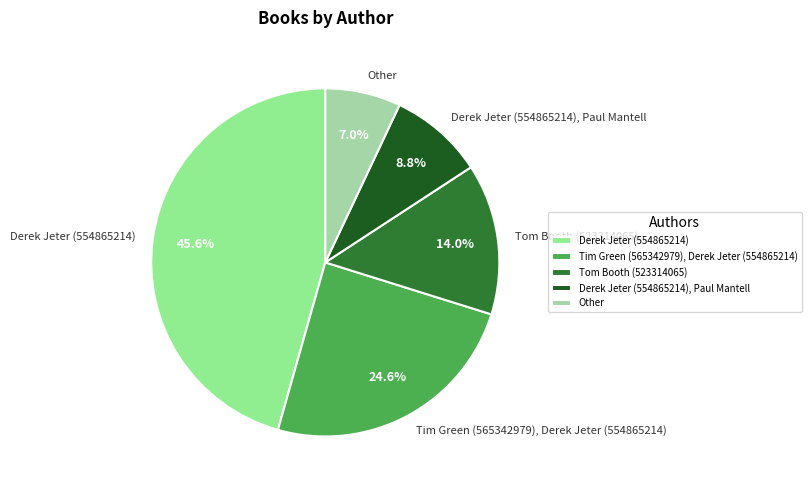

The Tom Booth (523314065) slice represents 28% of the pie. True or false?

False